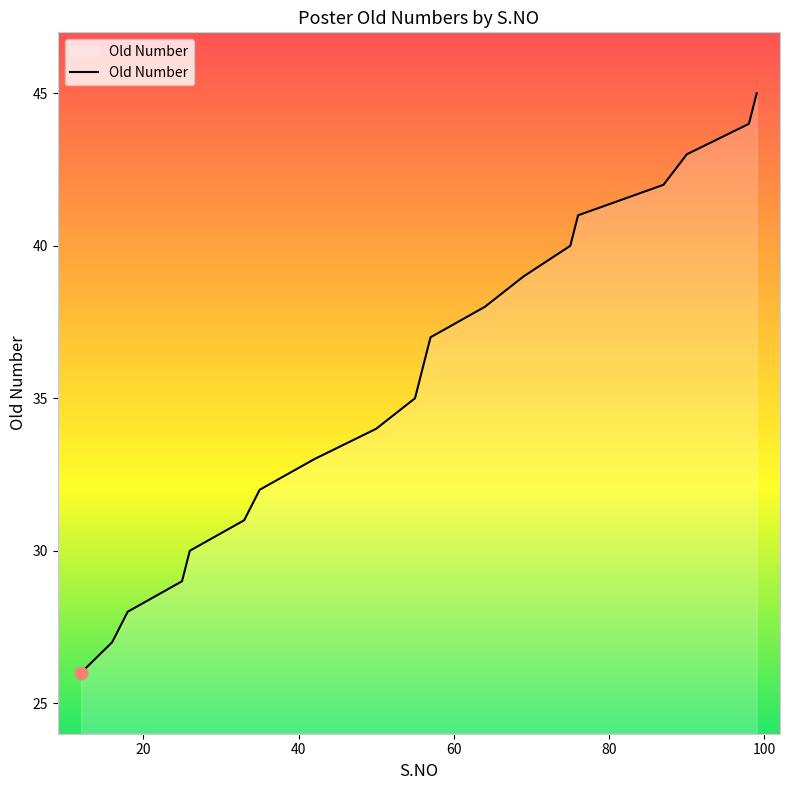

What is the minimum value shown in the chart?

26